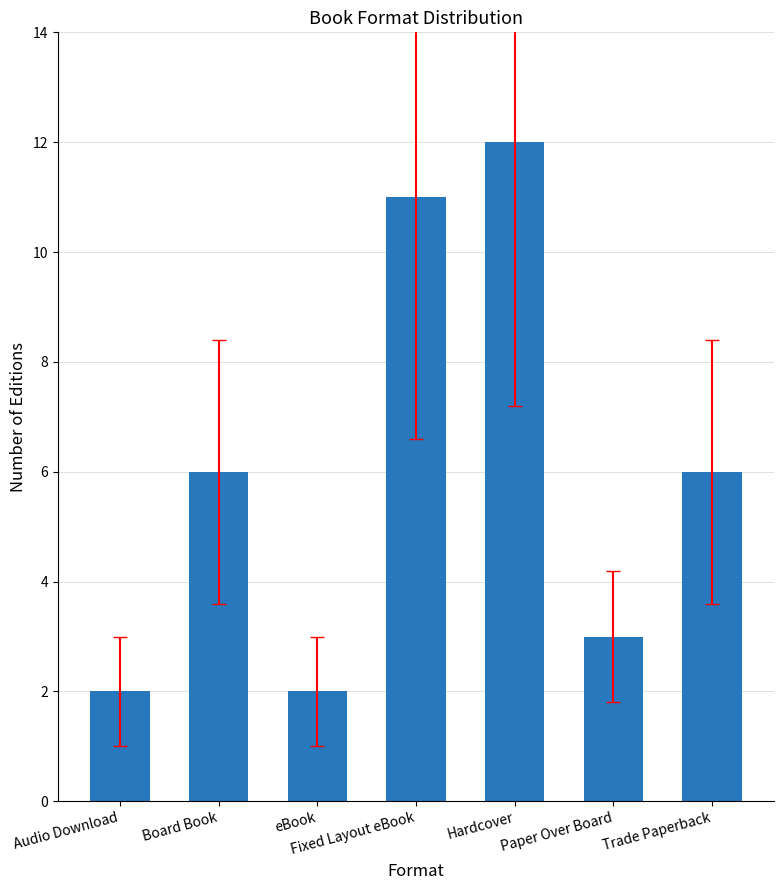

What position from the right is Paper Over Board?

2